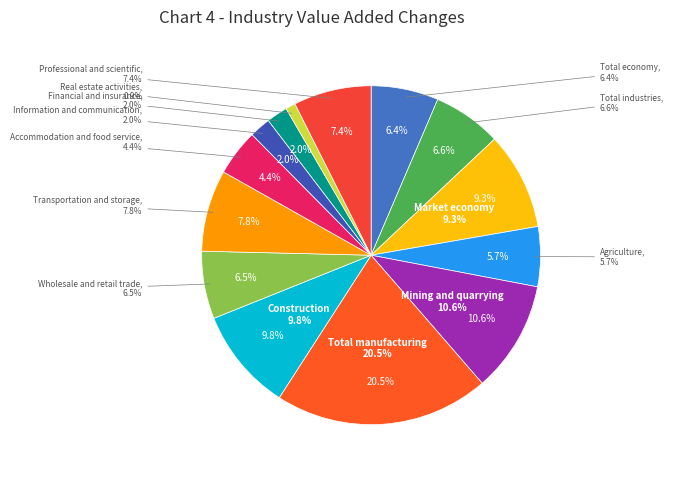

How many slices are in this pie chart?

14